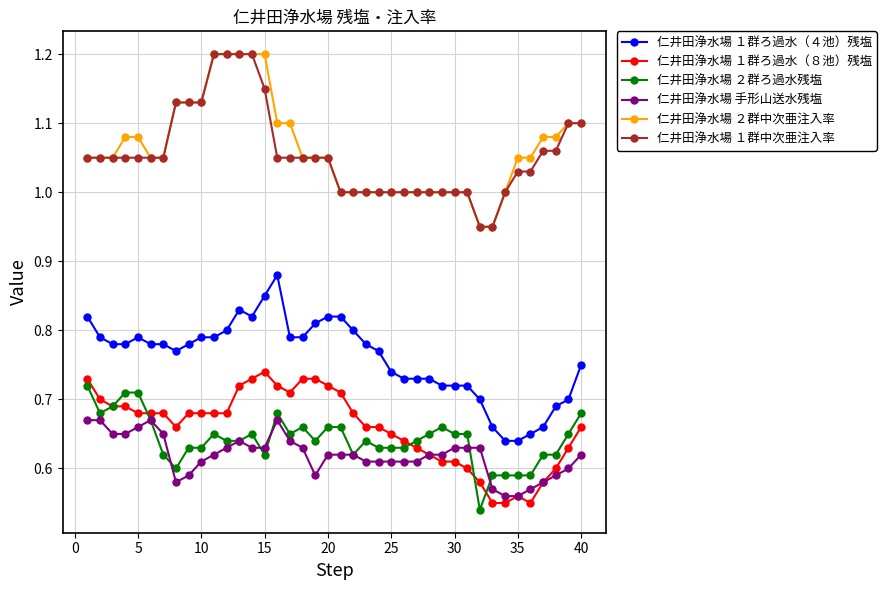

True or false: 仁井田浄水場 １群ろ過水（４池）残塩 and 仁井田浄水場 ２群ろ過水残塩 cross at least once.

False